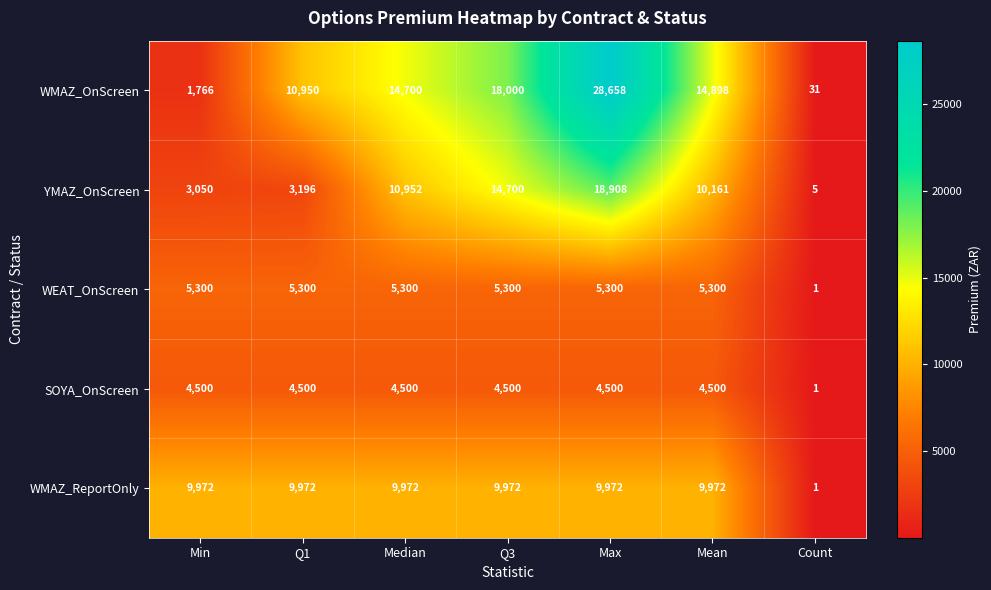

What is the average value of the WMAZ_ReportOnly series?

8548